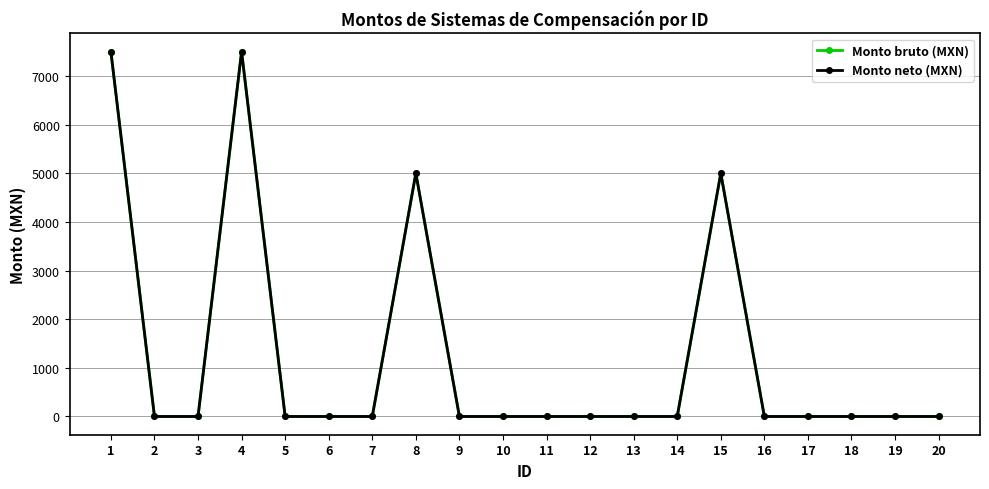

Does the chart have visible grid lines?

Yes